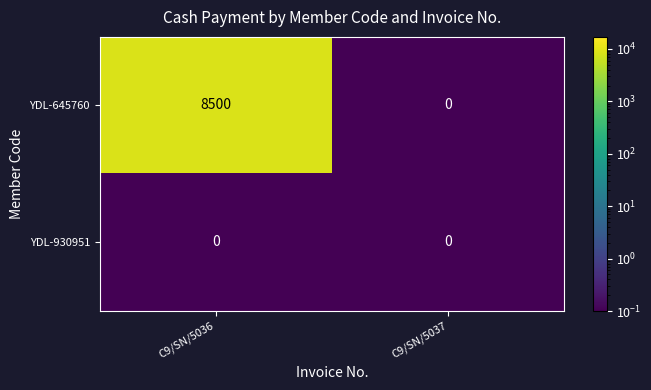

True or false: YDL-645760 has a value of 3342 at C9/SN/5036.

False